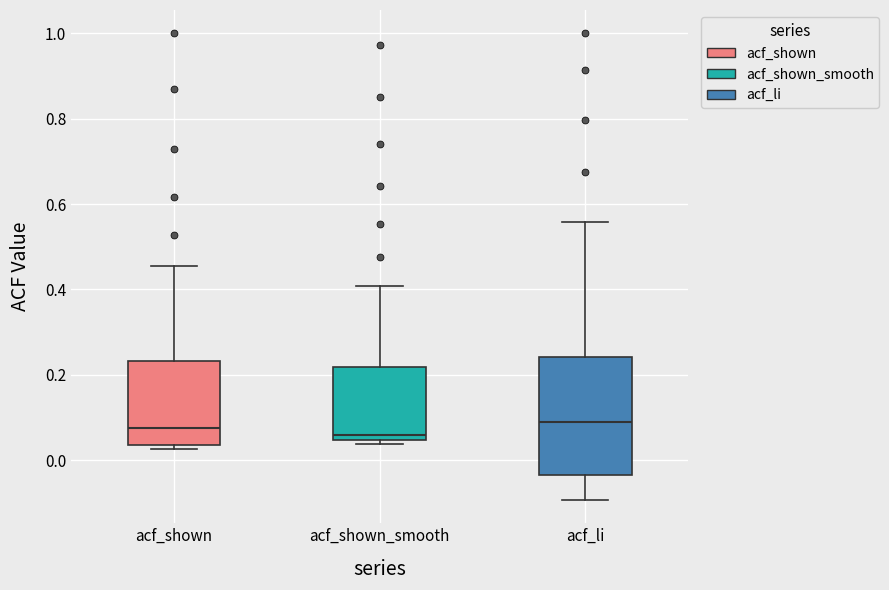

Reading left to right, transcribe this box plot: for each box, give where its median line is, the range the box spans, and where its two whiskers end, as read against the y-axis. The values are not printed on the chart, so give them approximately, as read against the axis.

acf_shown: median 0.08, box 0.04 to 0.24, whiskers 0.02 to 0.46
acf_shown_smooth: median 0.06, box 0.04 to 0.22, whiskers 0.04 (just below the box's lower edge) to 0.40
acf_li: median 0.08, box -0.04 to 0.24, whiskers -0.10 to 0.56